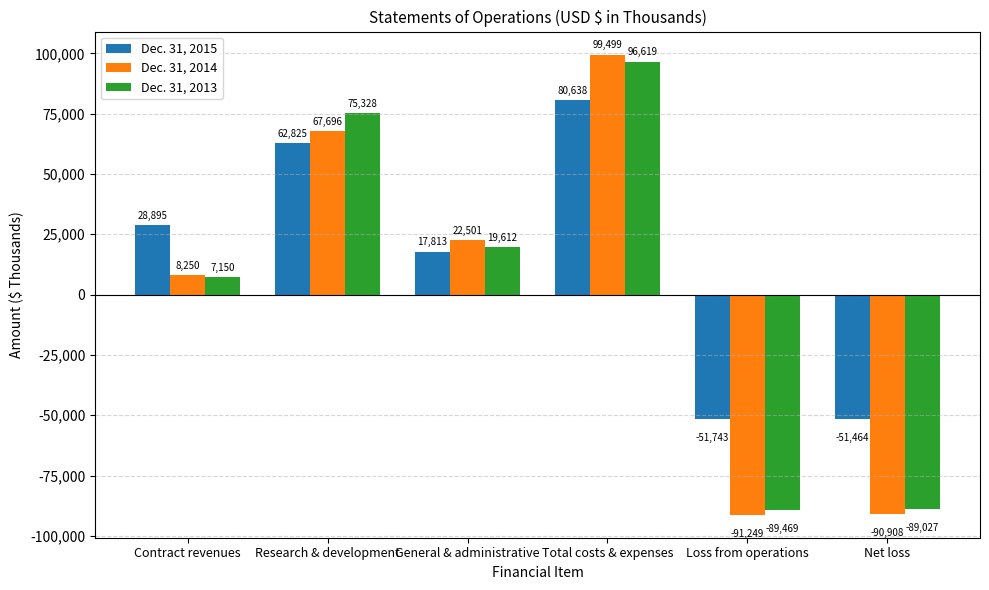

True or false: Dec. 31, 2013 has a value of 96619 at Total costs & expenses.

True